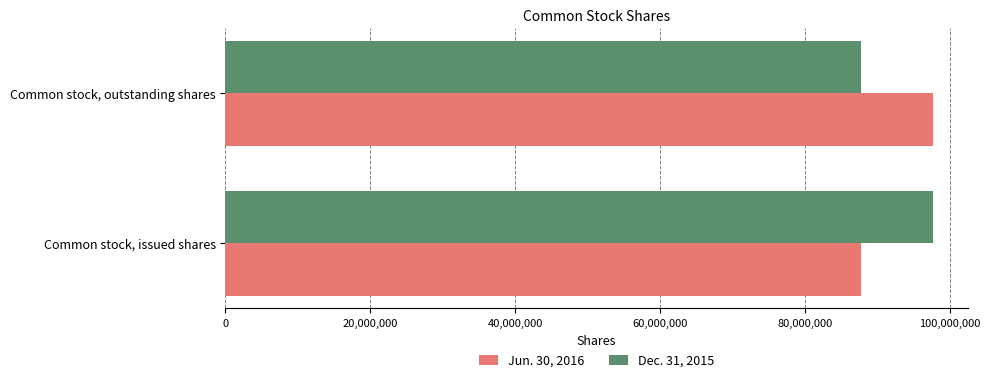

What is the sum of all Dec. 31, 2015 values?

185265795